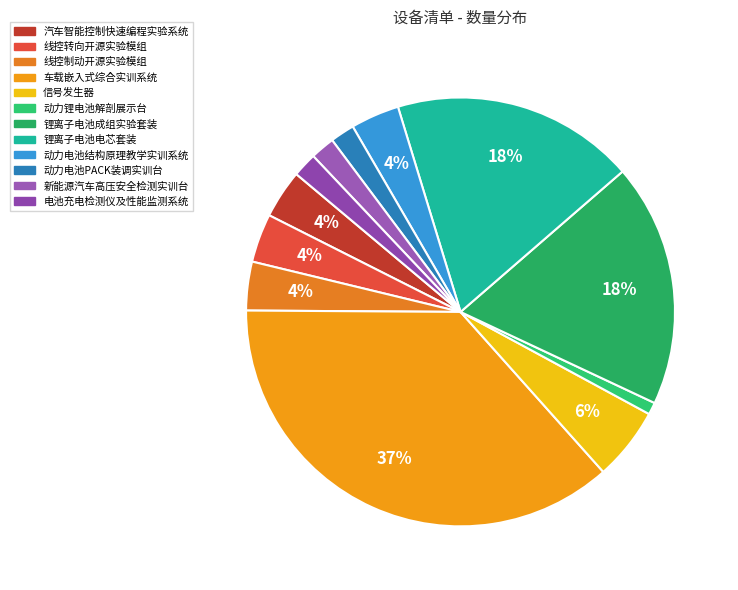

To the nearest percent, what is the average slice percentage?

8%